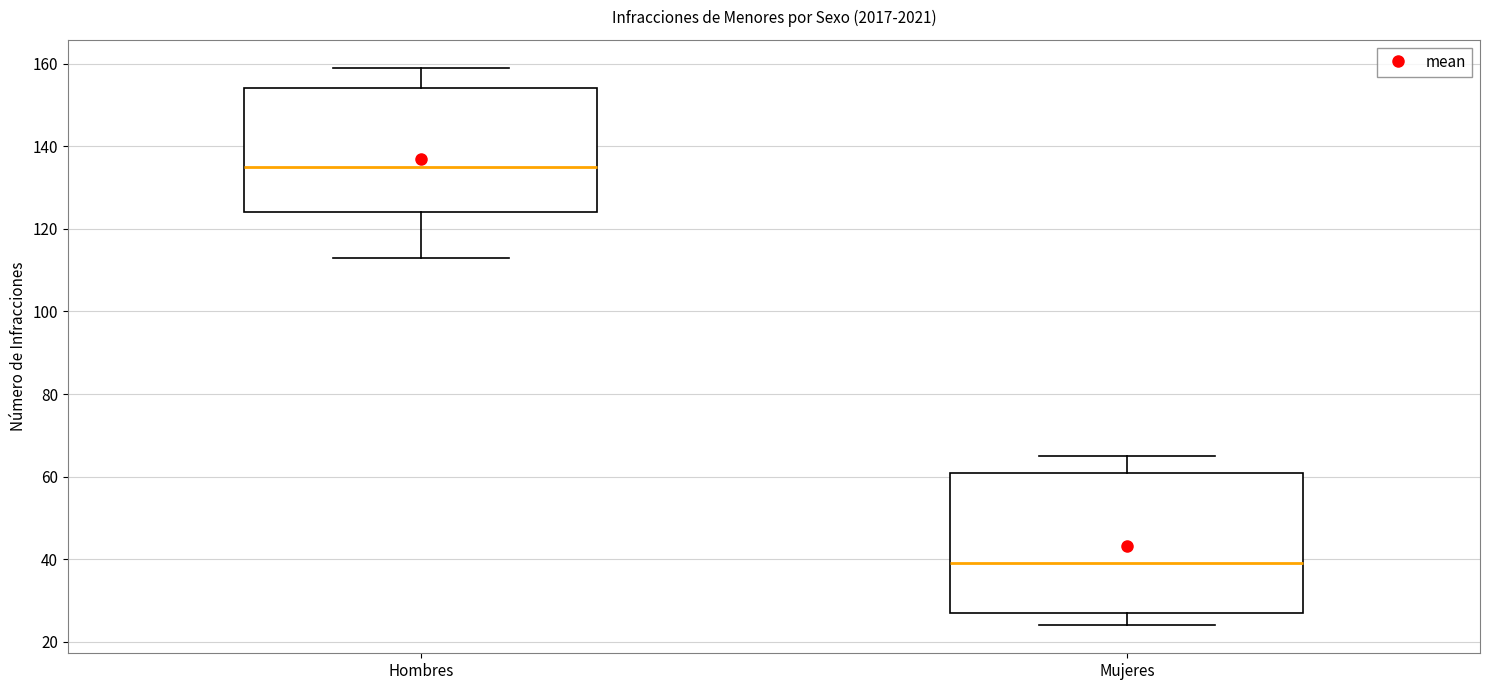

Which box has the lowest median line?

Mujeres